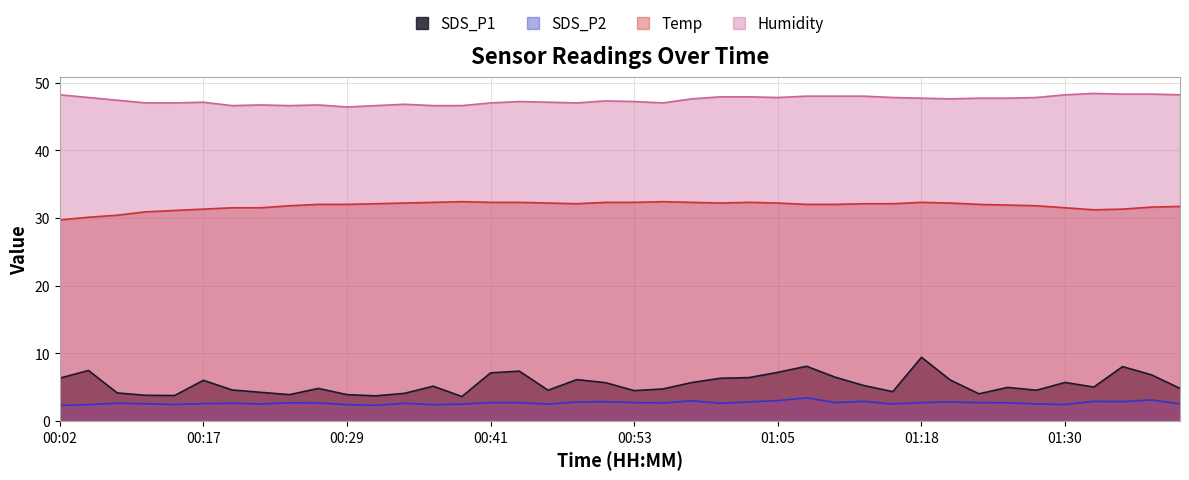

Read the SDS_P2 value at 00:41.

2.7